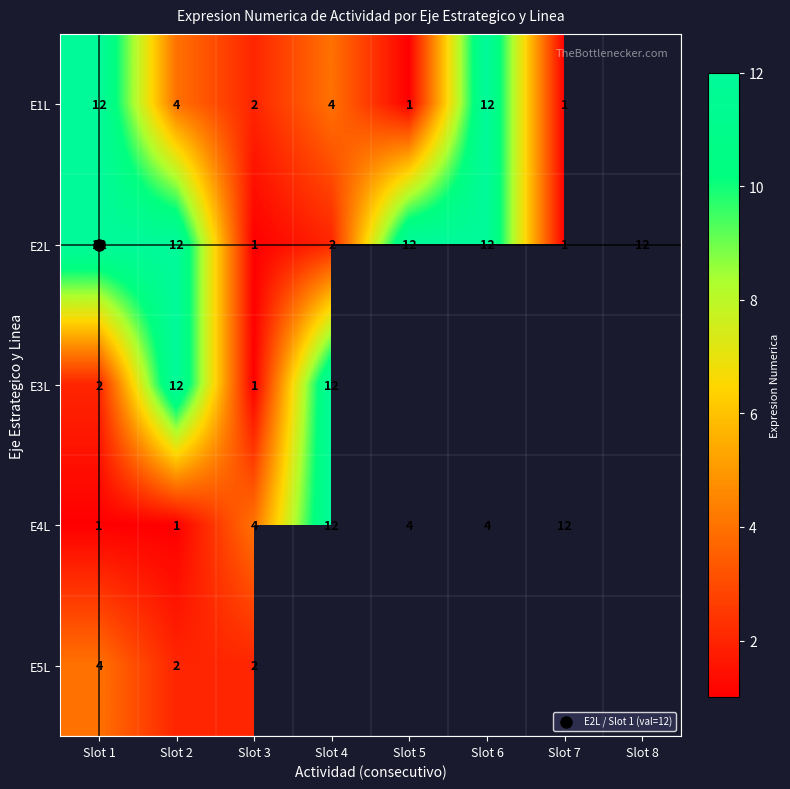

The value of E2L at Slot 7 is 1.0. True or false?

True